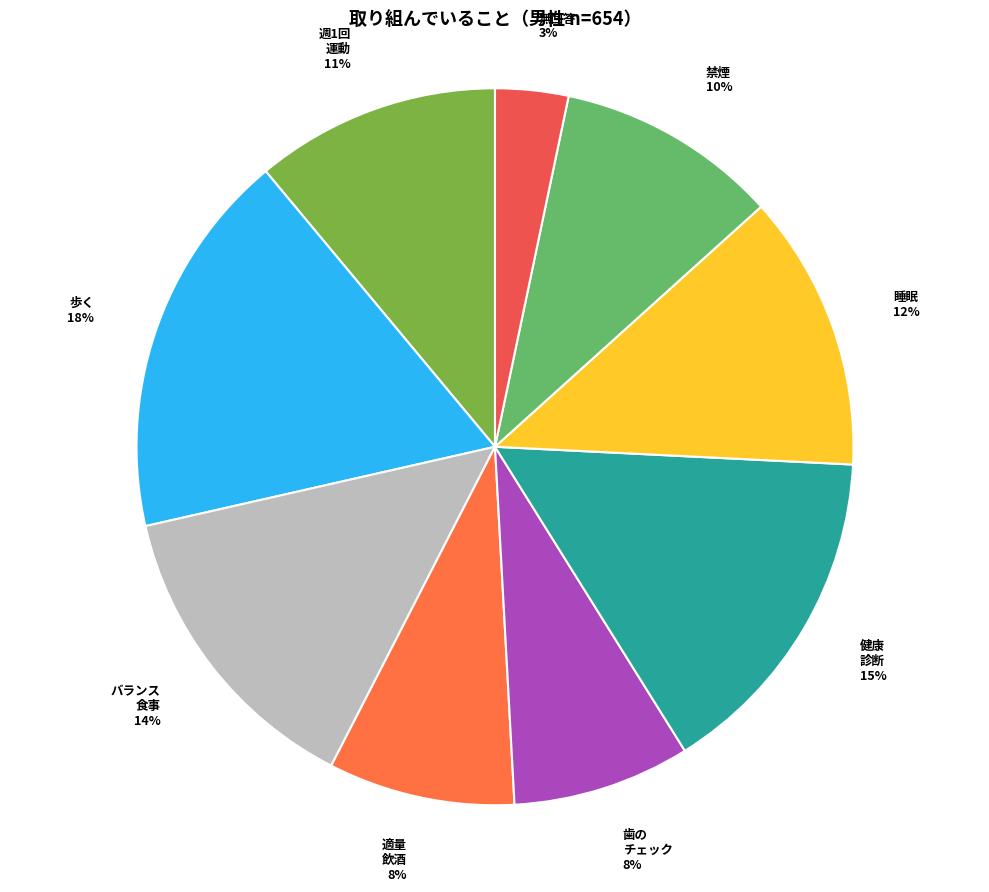

To the nearest percent, what is the combined percentage of 週1回 運動 11% and 禁煙 10%?

21%